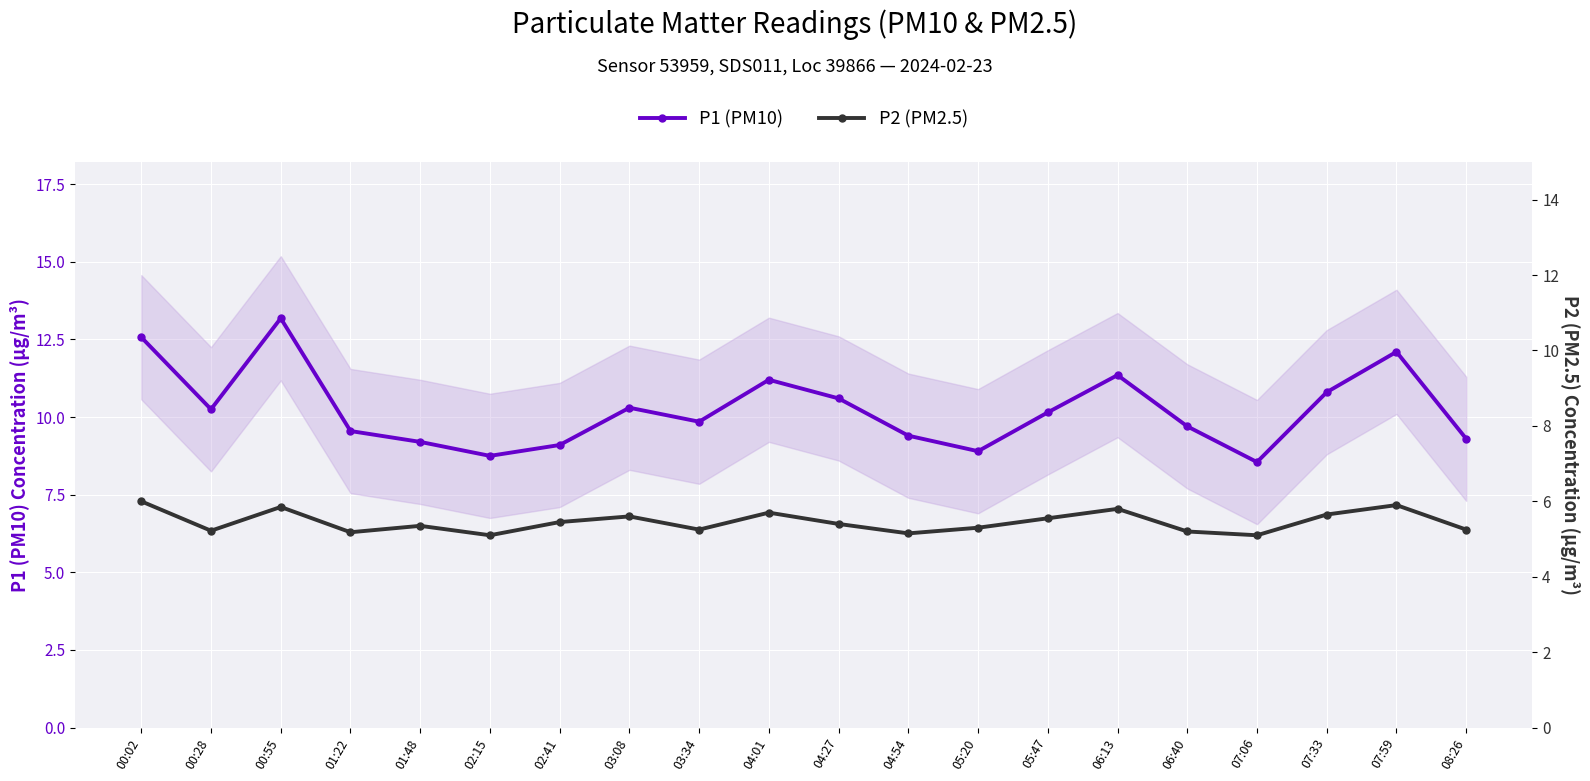

Is it true that P2 (PM2.5) equals 5.3 at 01:48?

True